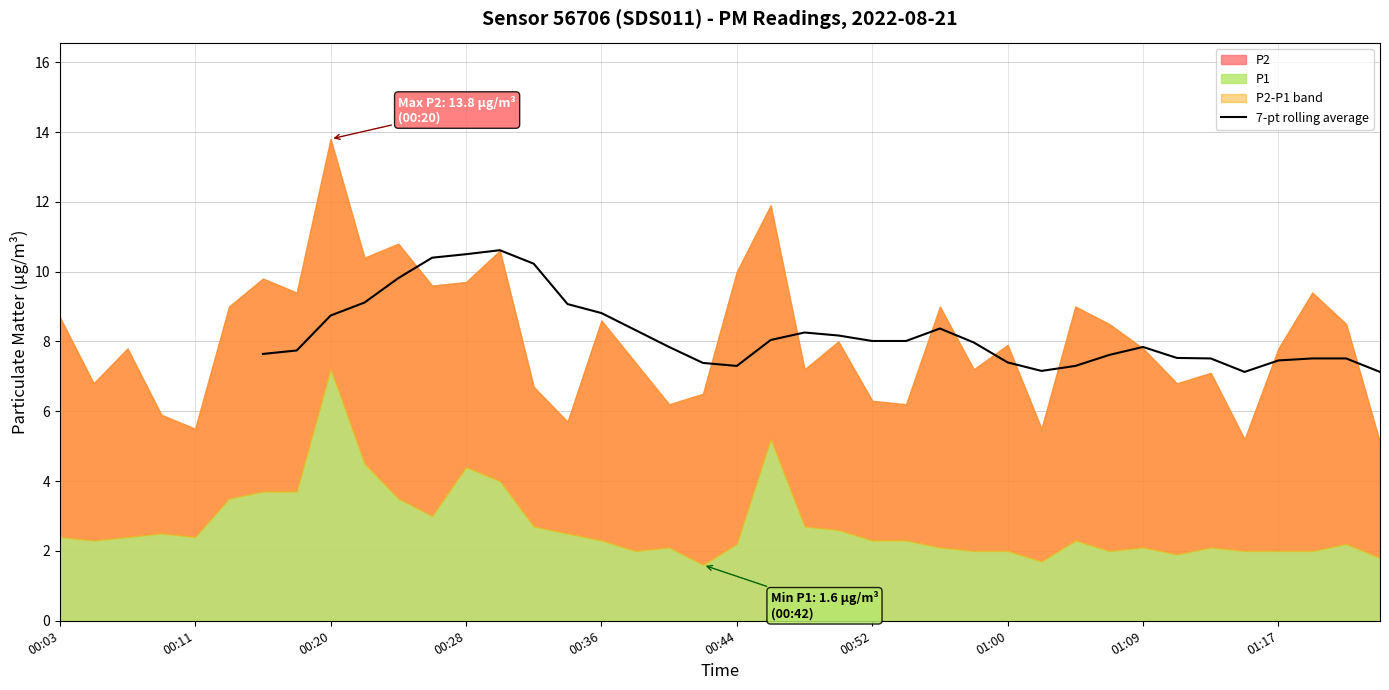

What is the highest value of the 7-pt rolling average series?

10.6